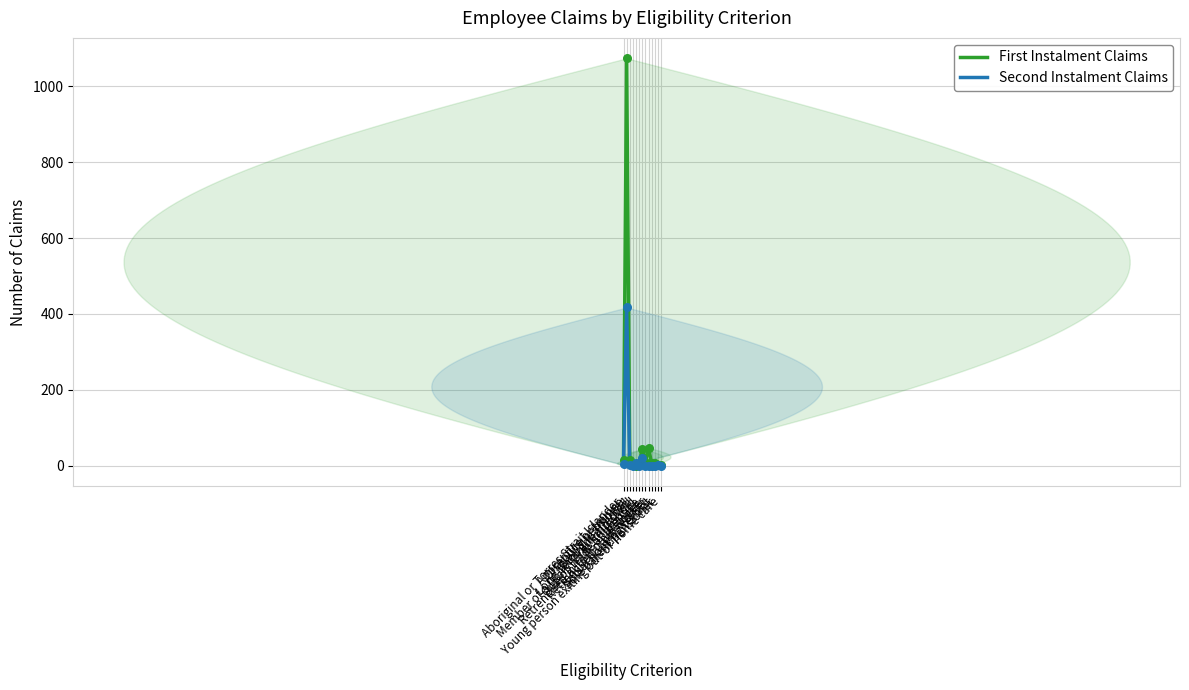

Which series reaches the maximum Y coordinate?

First Instalment Claims